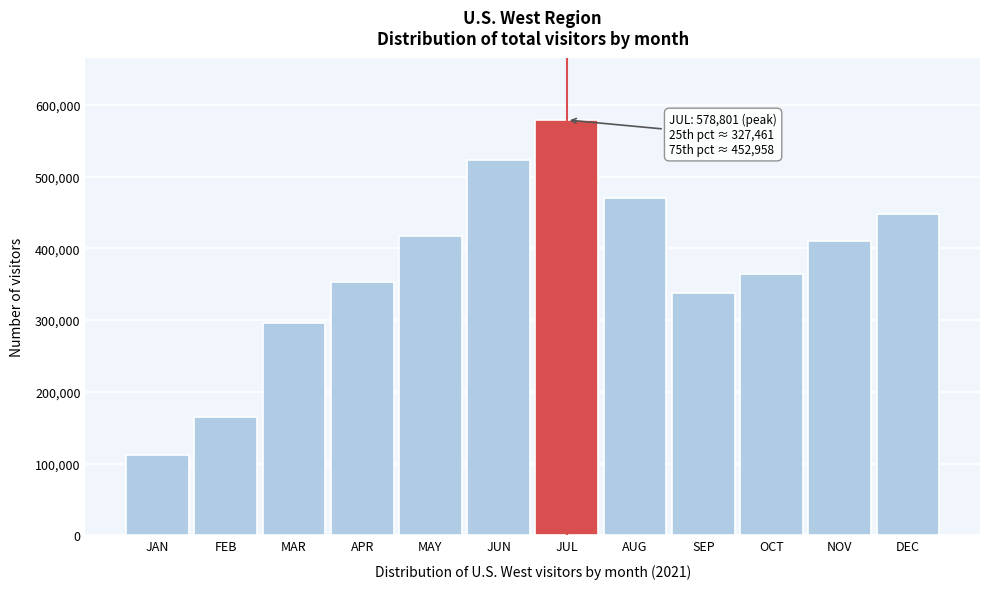

Reading left to right, list all the values displayed in this chart.

111998.2	165021.8	296168.2	352552.2	417174.1	522433.9	578801.3	469647.0	337892.1	364715.2	409788.9	447395.5